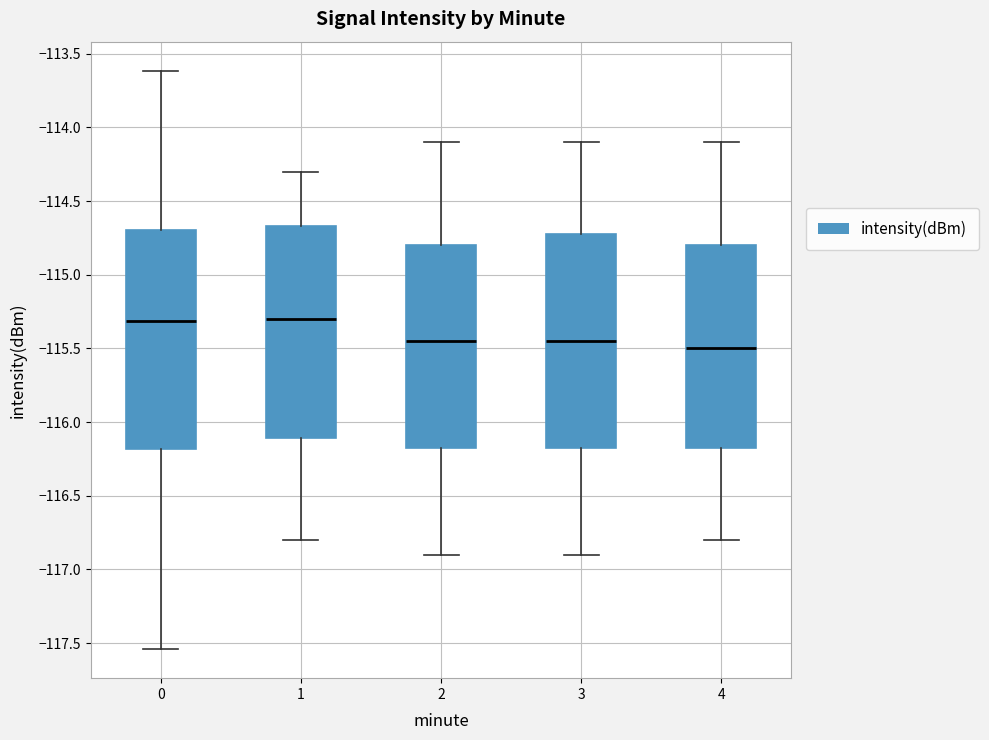

Reading left to right, read every box against the y-axis: the position of its median line, the range the box covers, and the ends of its whiskers. The values are not printed on the chart, so give them approximately, as read against the axis.

0: median -115.30, box -116.20 to -114.70, whiskers -117.55 to -113.60
1: median -115.30, box -116.10 to -114.65, whiskers -116.80 to -114.30
2: median -115.45, box -116.15 to -114.80, whiskers -116.90 to -114.10
3: median -115.45, box -116.15 to -114.70, whiskers -116.90 to -114.10
4: median -115.50, box -116.15 to -114.80, whiskers -116.80 to -114.10